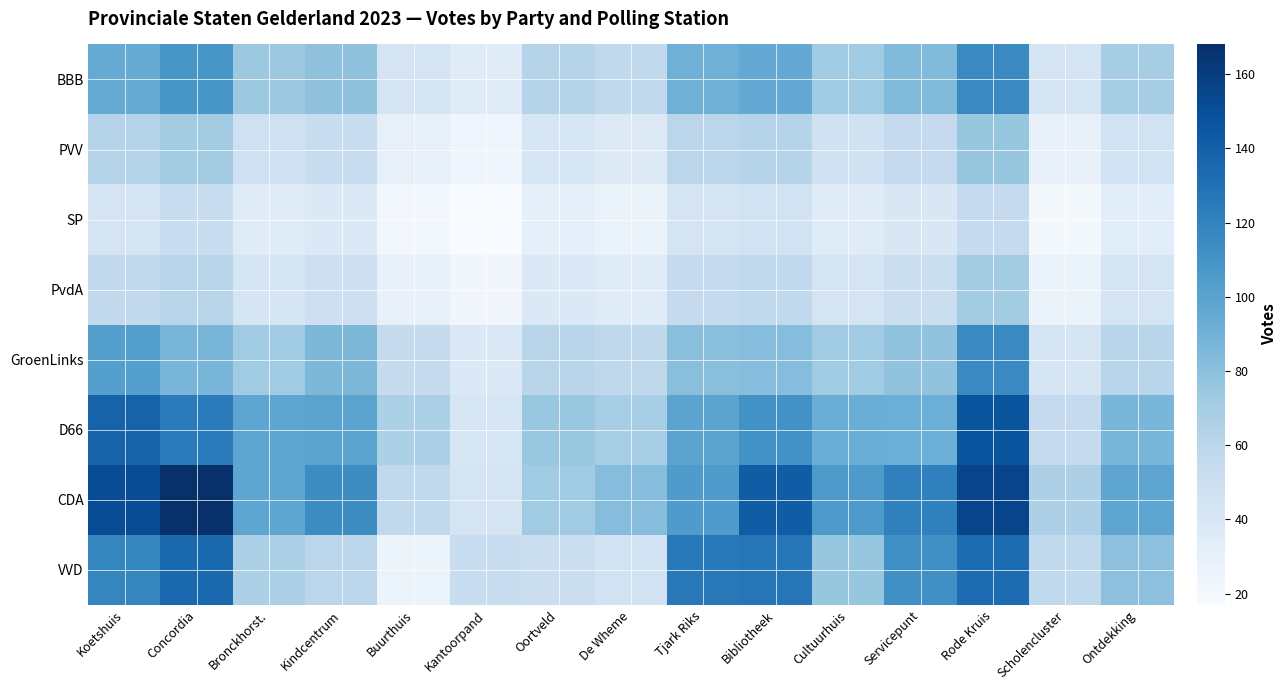

Which category has the highest value across all series?

Concordia